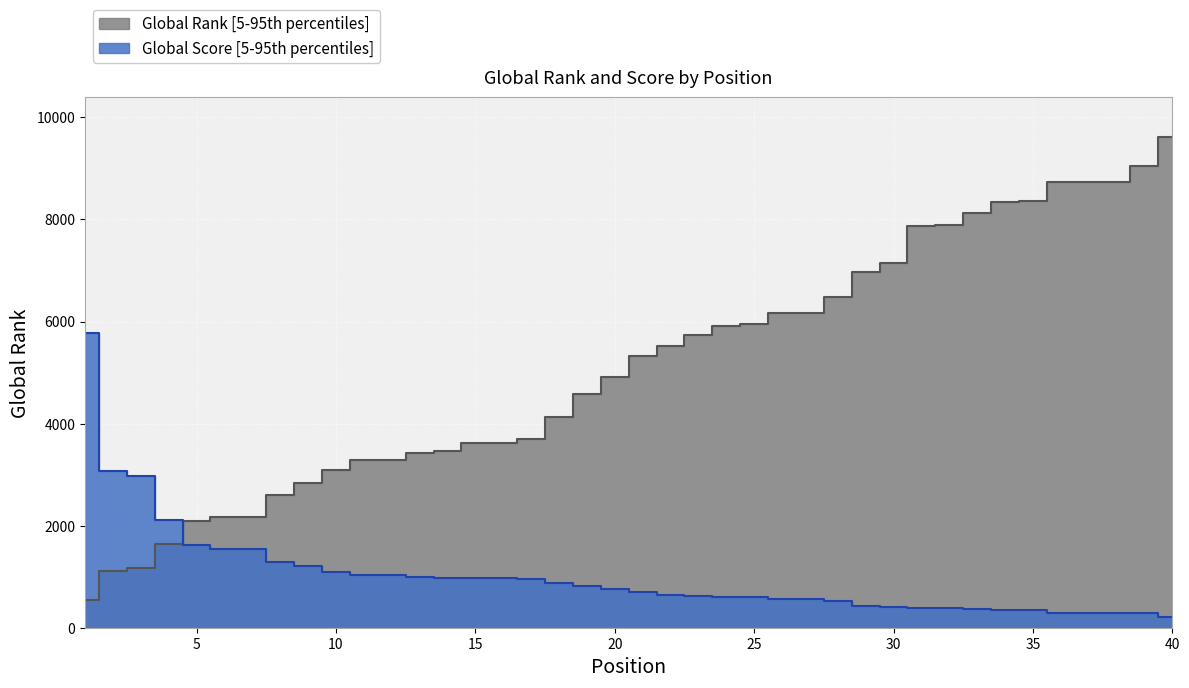

How many intersections are there between Global Score and Global Rank?

1